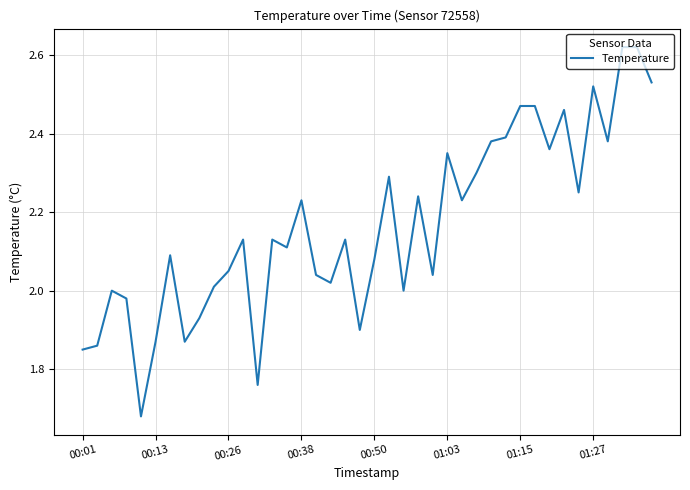

What is the difference between the maximum and minimum values?

0.9